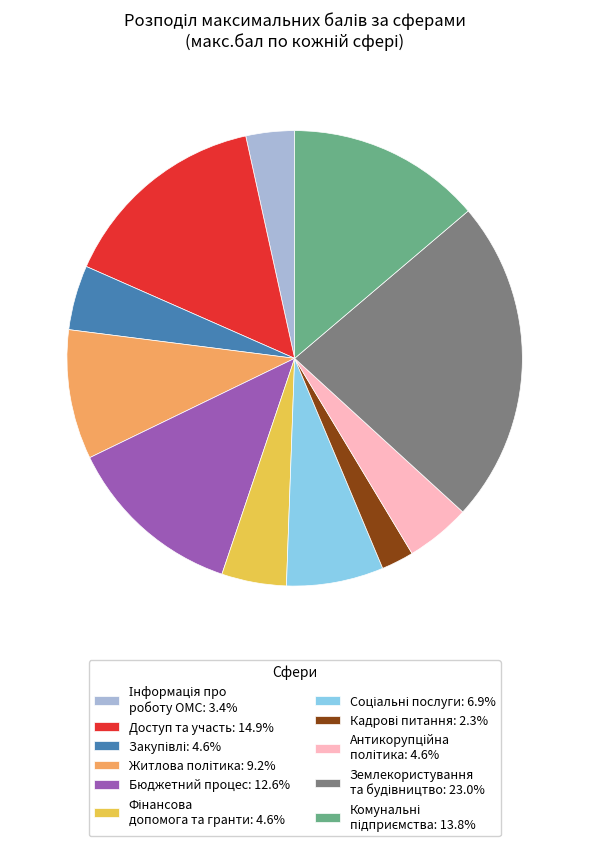

Is there any slice that represents more than half of the pie?

No